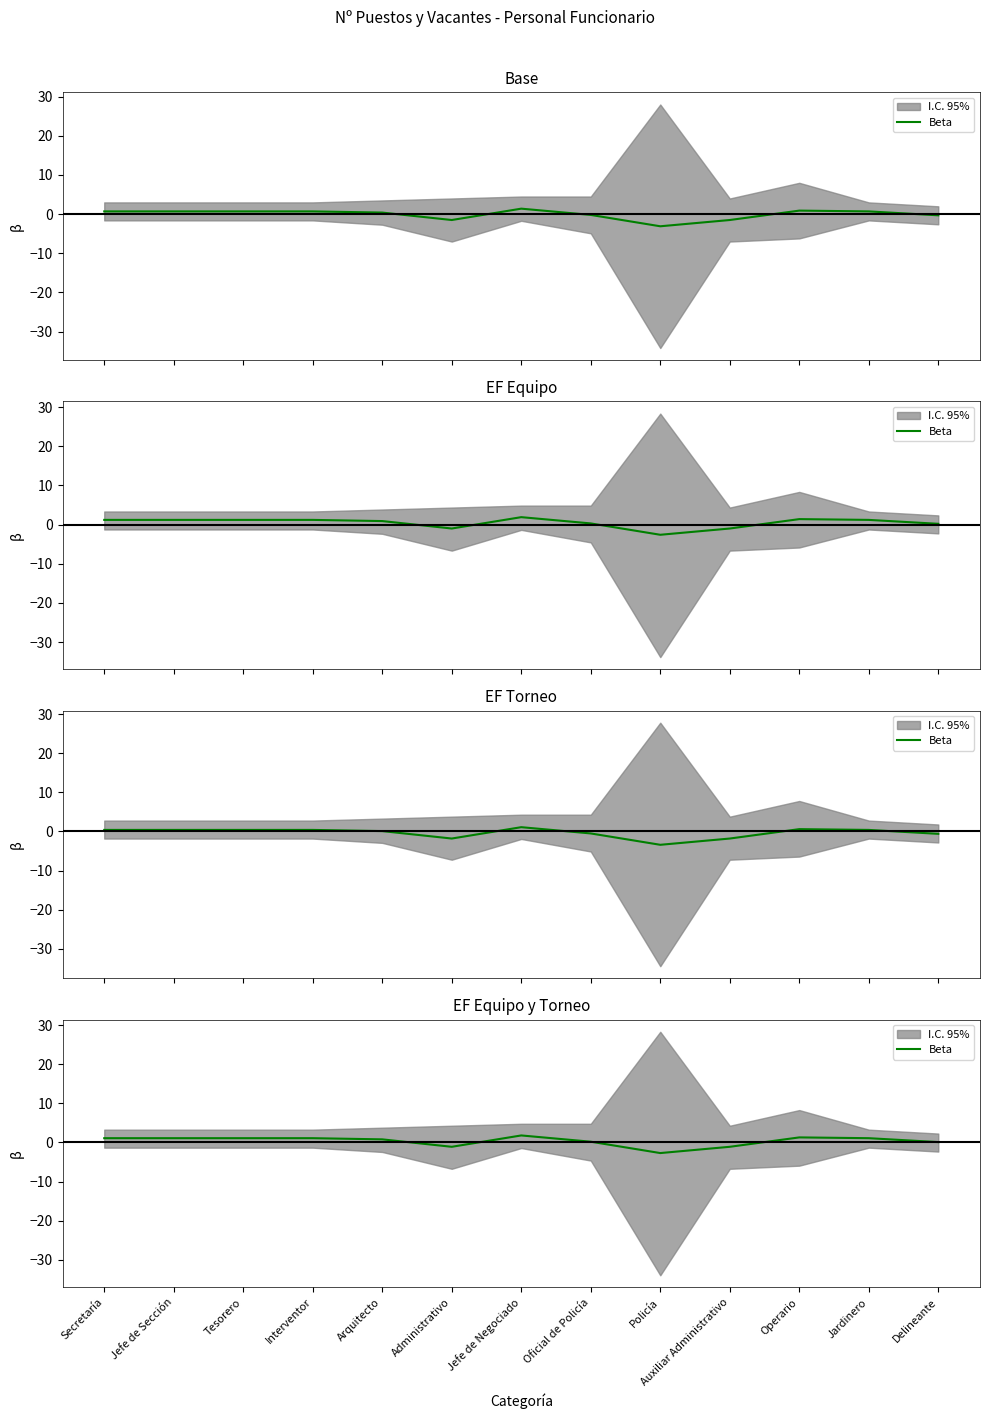

Reading left to right, list all the values displayed in this chart.

1.1	1.1	1.1	1.1	0.8	-1.1	1.8	0.2	-2.7	-1.1	1.3	1.1	0.1